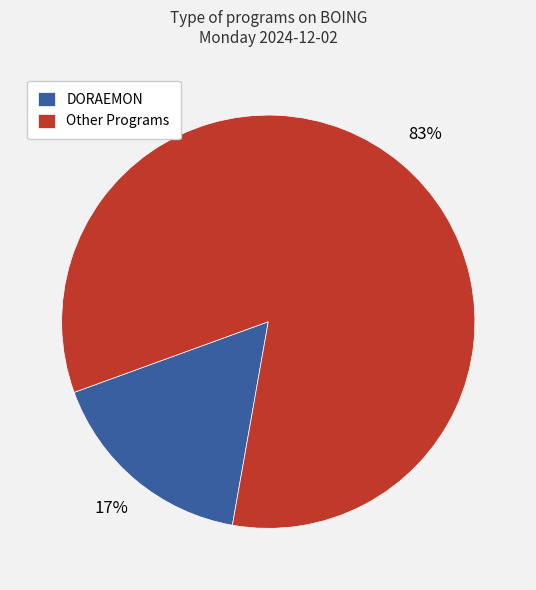

Rank the categories by value from lowest to highest.

DORAEMON, Other Programs